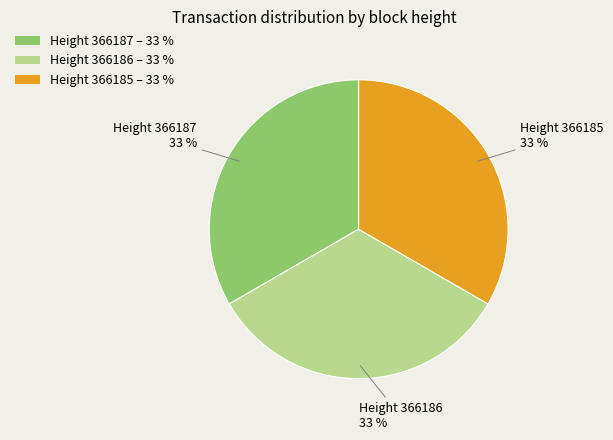

To the nearest percent, what is the average slice percentage?

33%